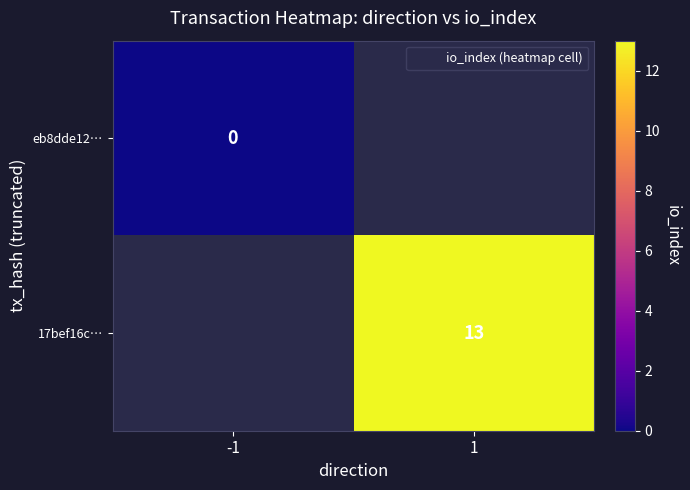

Is it true that 17bef16c… equals 20 at 1?

False